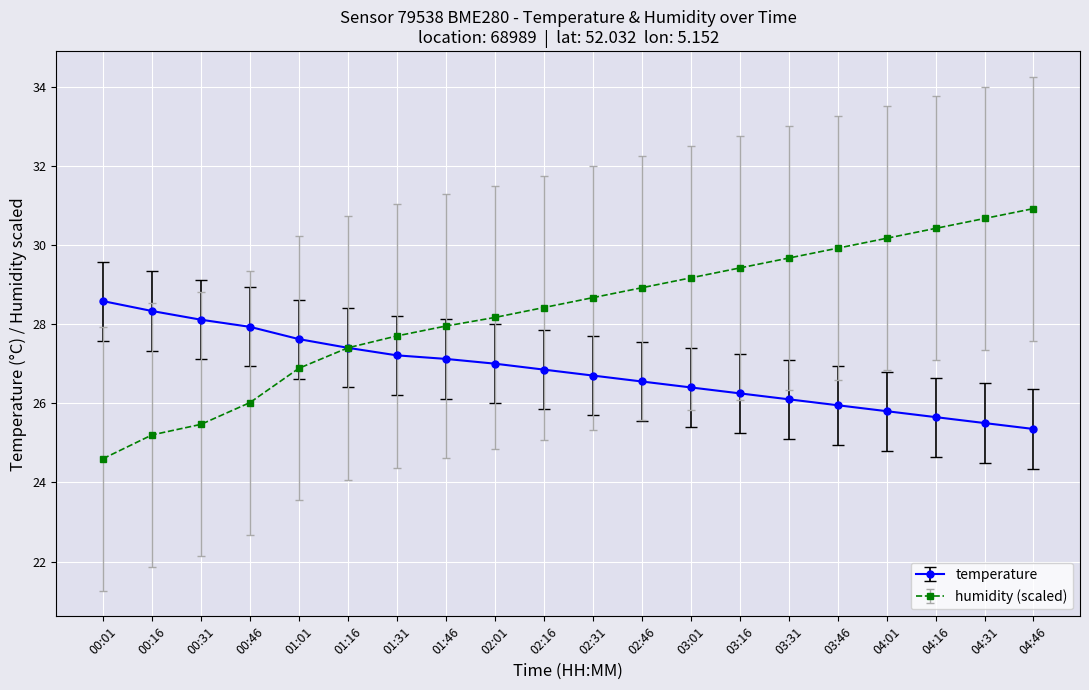

Which series has the largest range (max minus min)?

humidity (scaled)